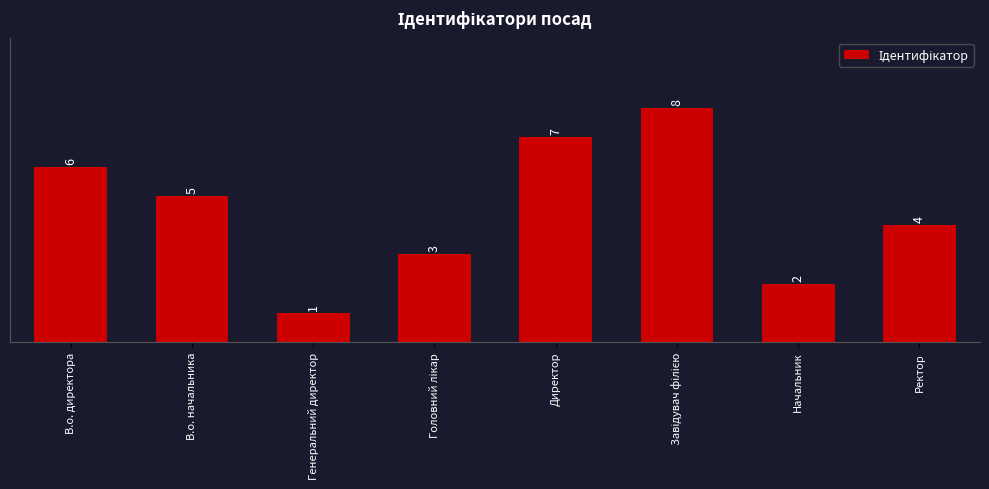

What is the value of the 1st bar from the left?

6